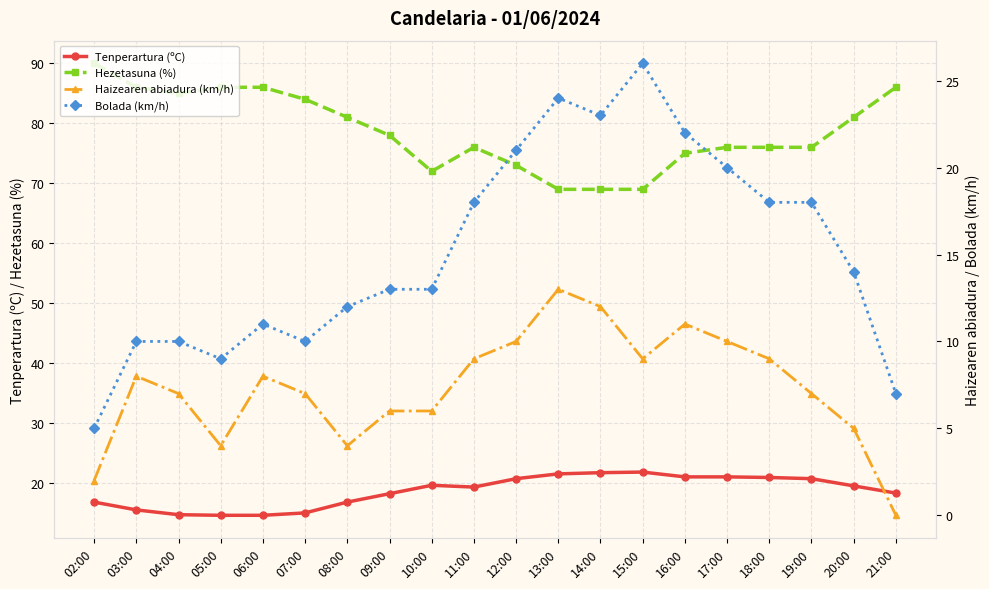

How many distinct data groups are displayed?

4